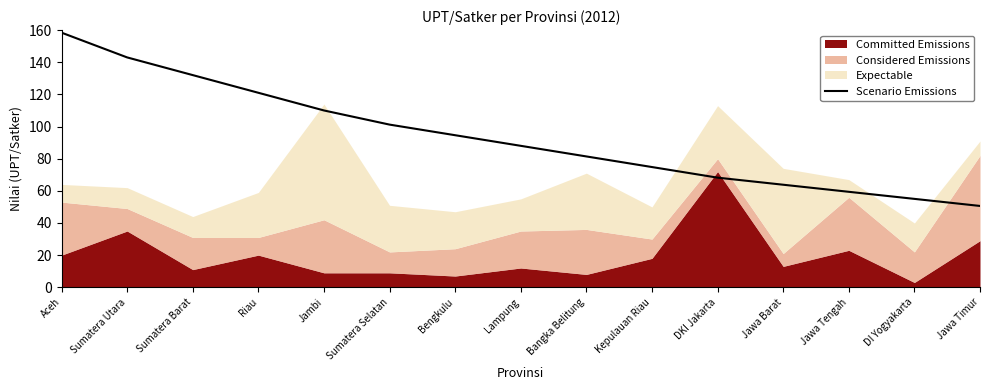

What position from the right is Jawa Timur?

1